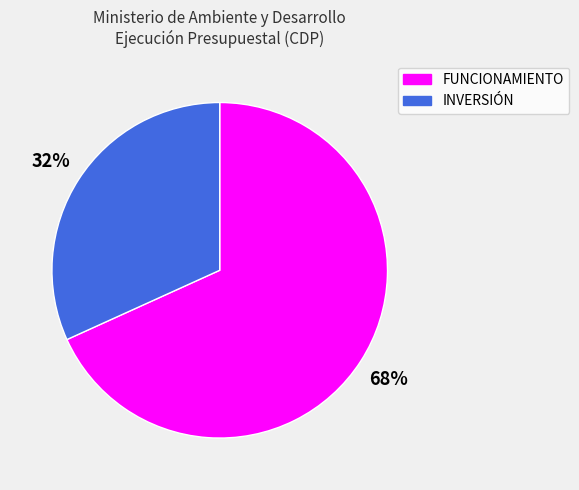

Does FUNCIONAMIENTO represent more than half of the total?

Yes